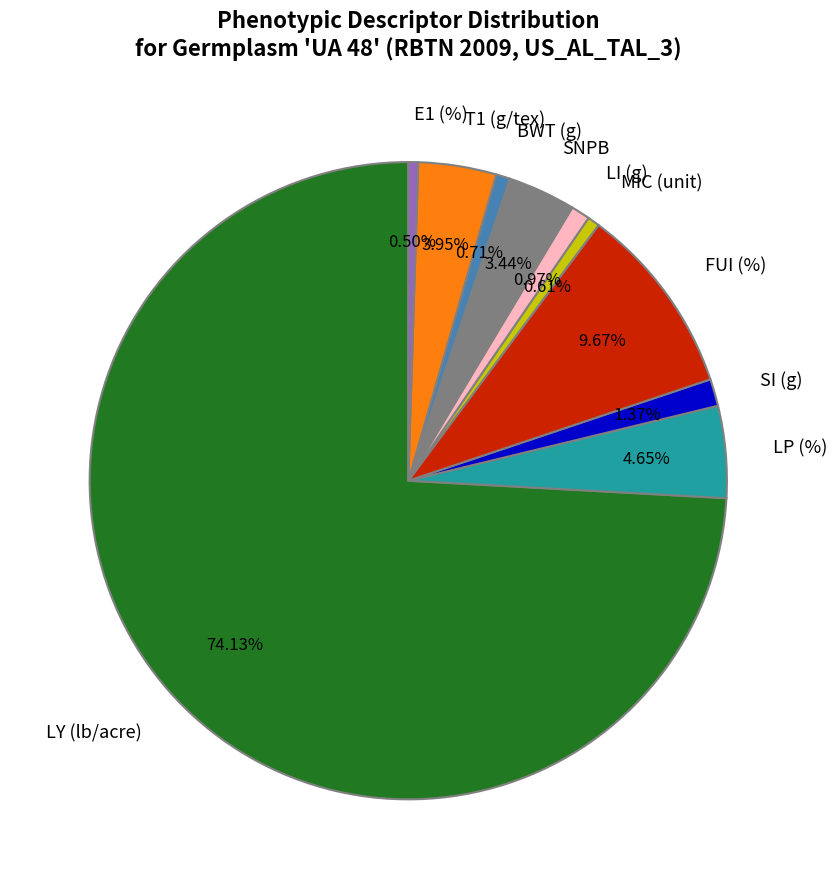

The SNPB slice represents 14% of the pie. True or false?

False